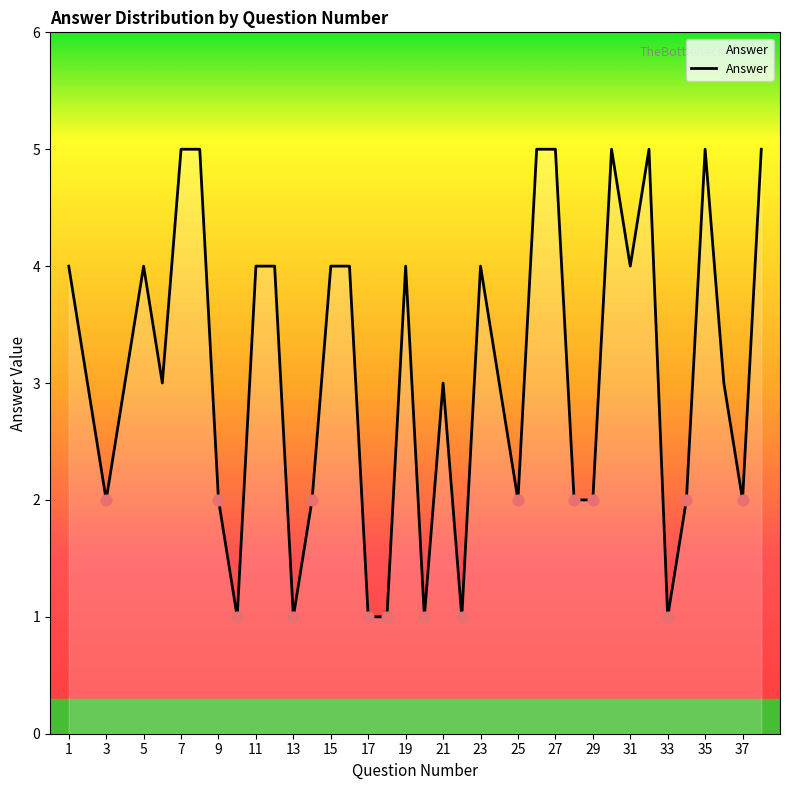

What is the greatest value displayed?

5